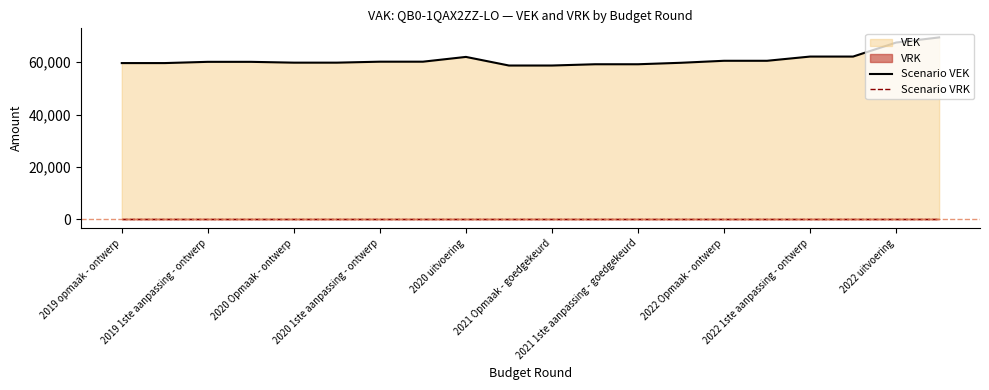

Does the chart display data point markers on the line(s)?

No